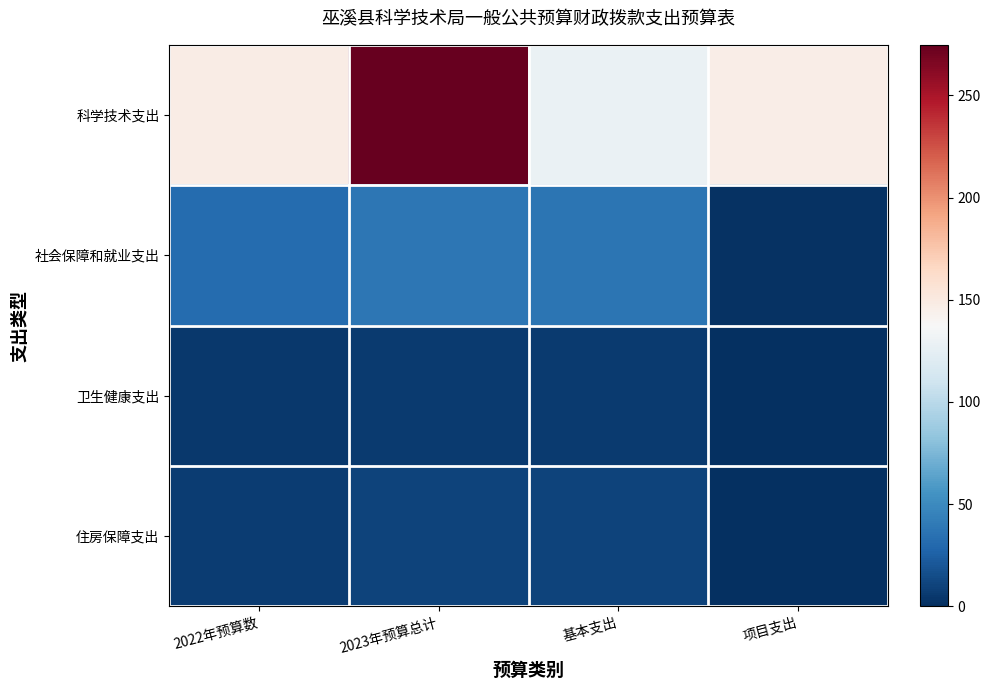

Which series has the largest total across all categories?

科学技术支出